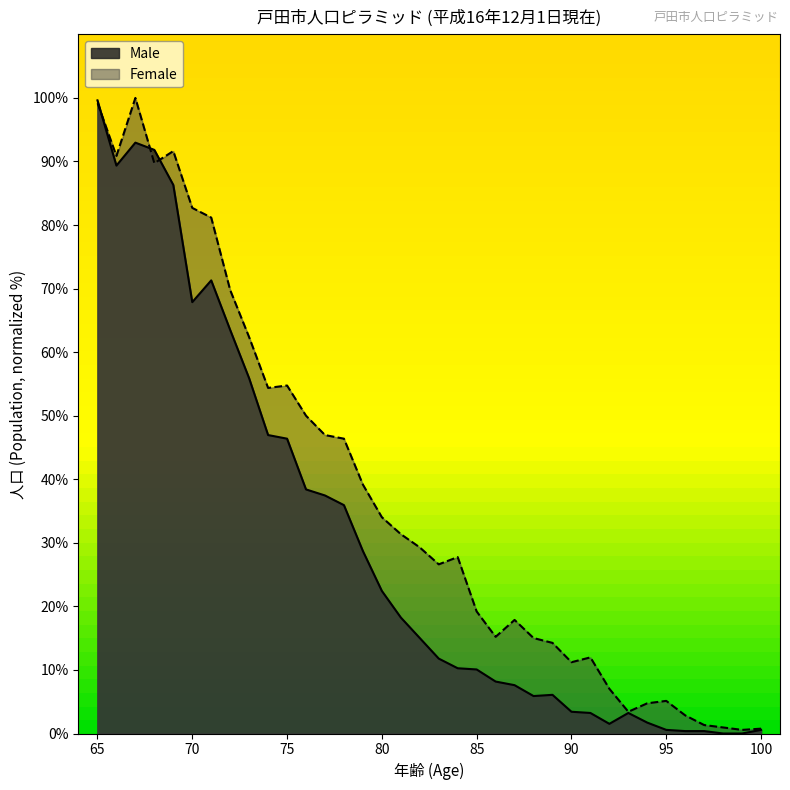

Where is Female nearest to the value 50?

76